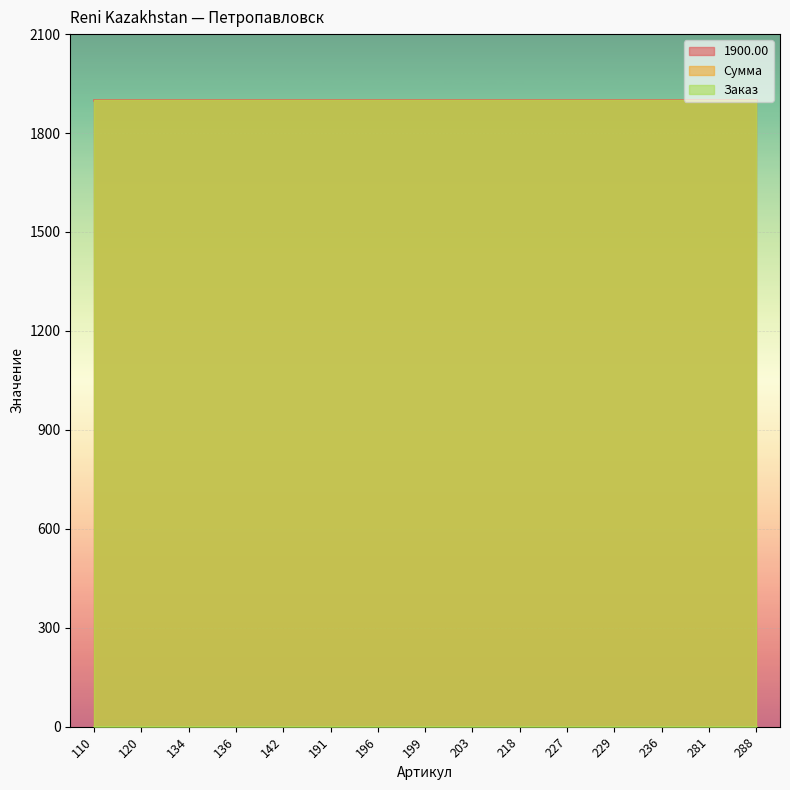

What is the total value across all series at 281?

1900